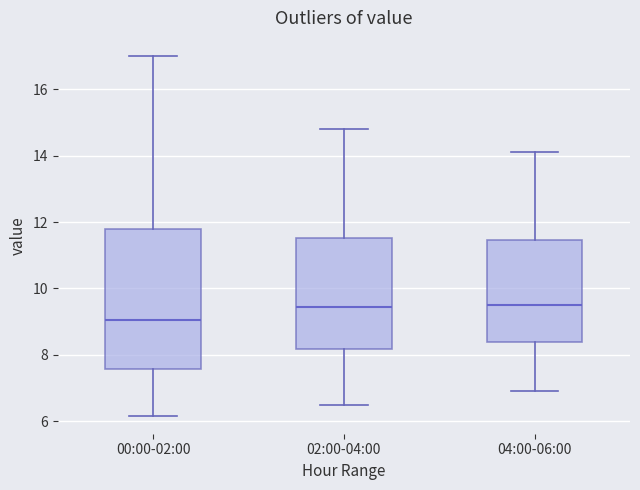

Which box is the tallest, from its lower edge to its upper edge?

00:00-02:00